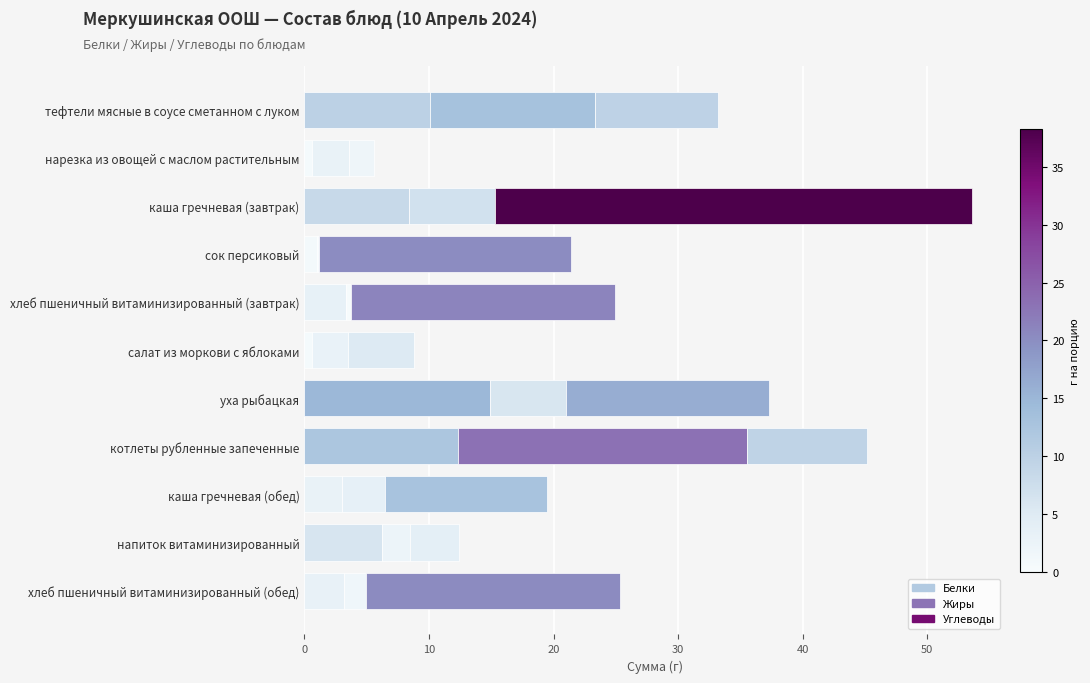

Which series has the widest spread of values?

Углеводы